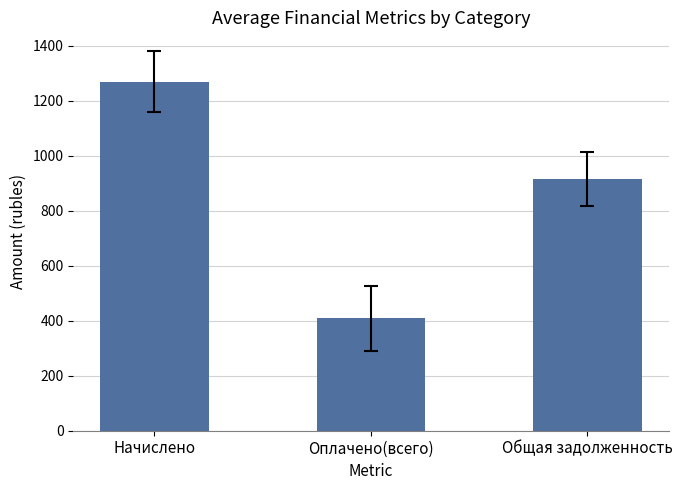

What is the label of the 1st bar from the left?

Начислено